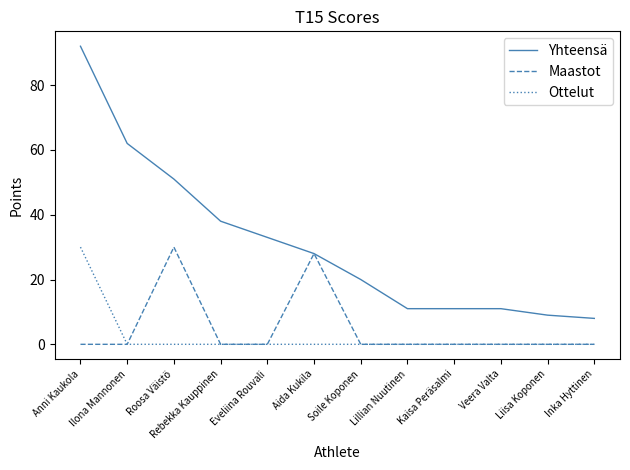

True or false: Ottelut and Yhteensä intersect in this chart.

False